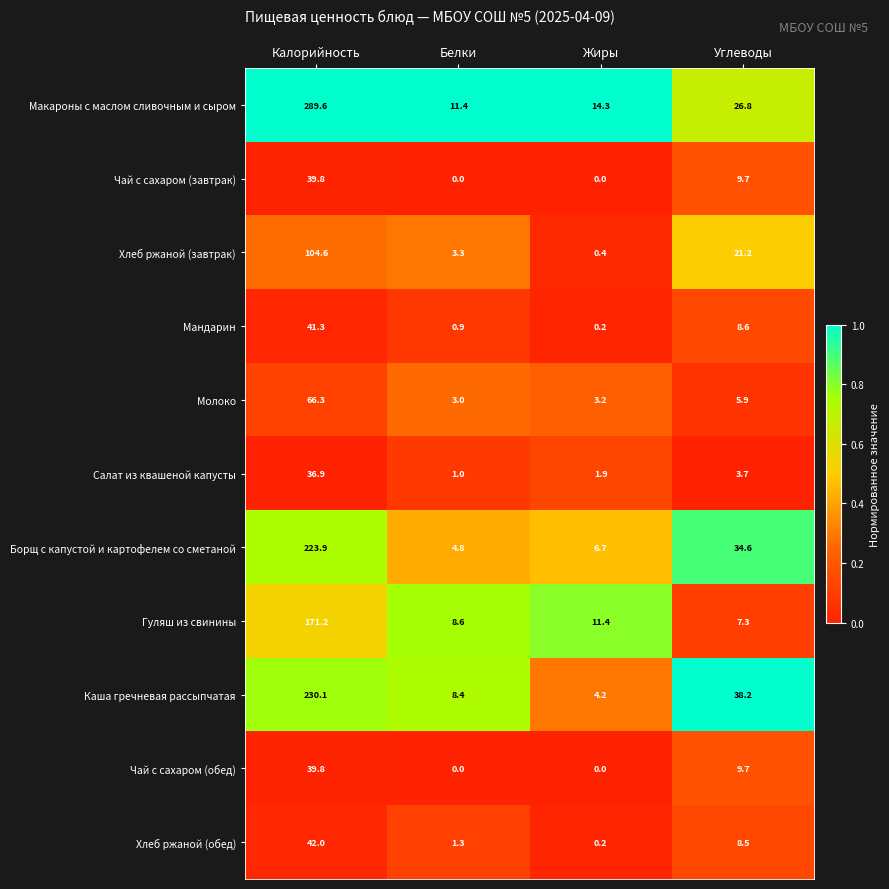

The value of Чай с сахаром (обед) at Белки is 0.0. True or false?

True